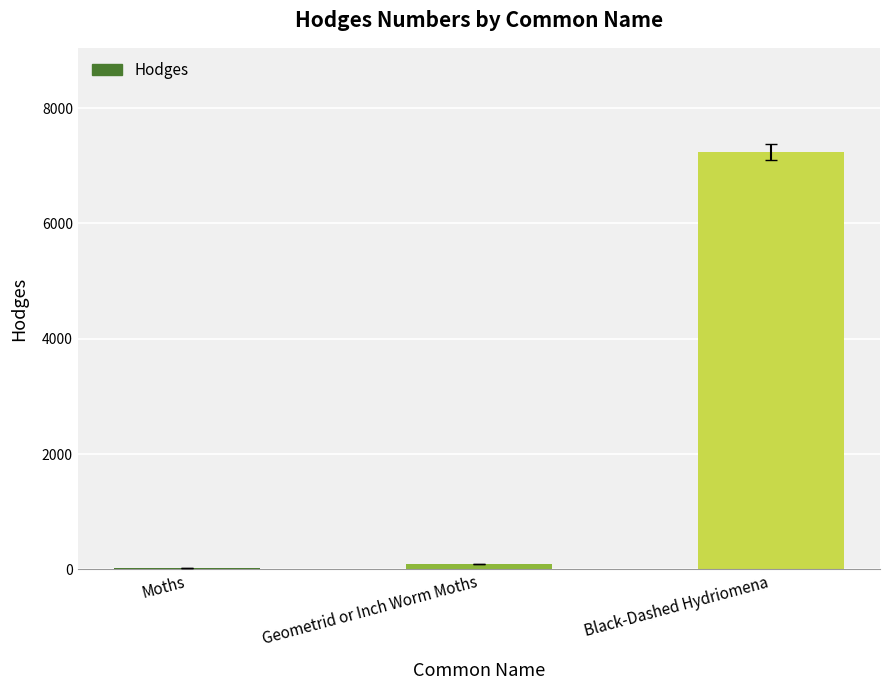

True or false: the data shows 7235.0 at Black-Dashed Hydriomena.

True